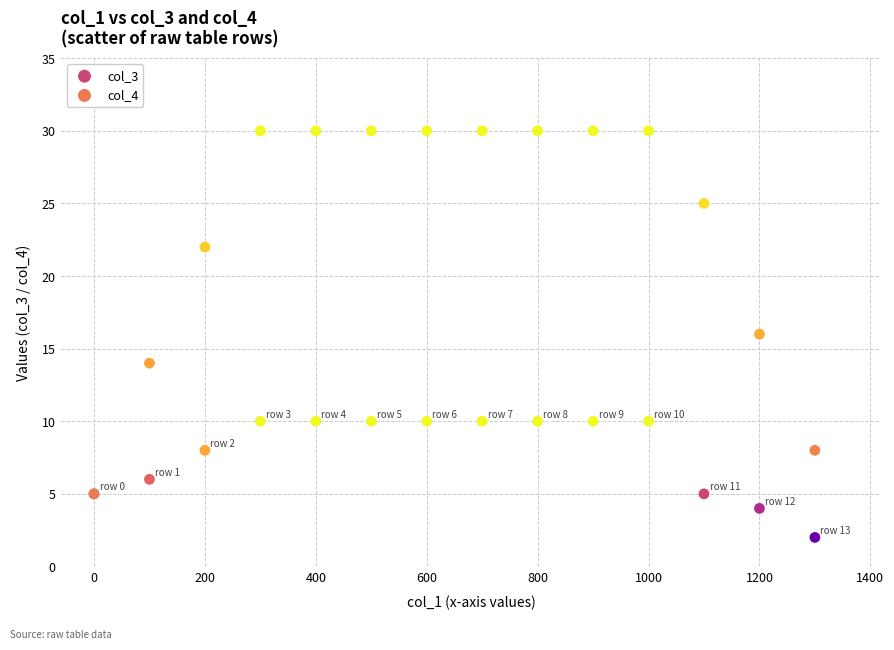

Which series reaches the maximum Y coordinate?

col_4